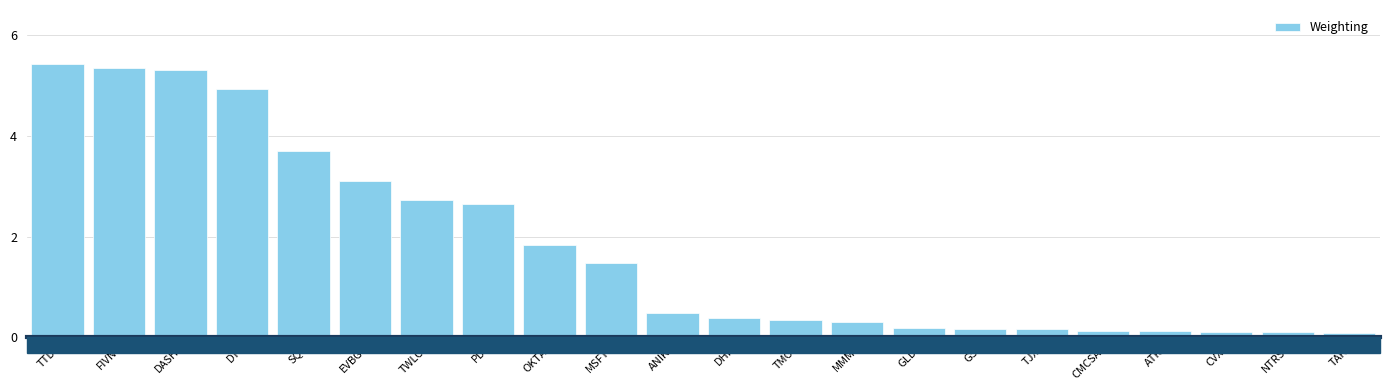

Reading left to right, list all the values displayed in this chart.

5.4	5.3	5.3	4.9	3.7	3.1	2.7	2.7	1.8	1.5	0.5	0.4	0.3	0.3	0.2	0.2	0.2	0.1	0.1	0.1	0.1	0.1